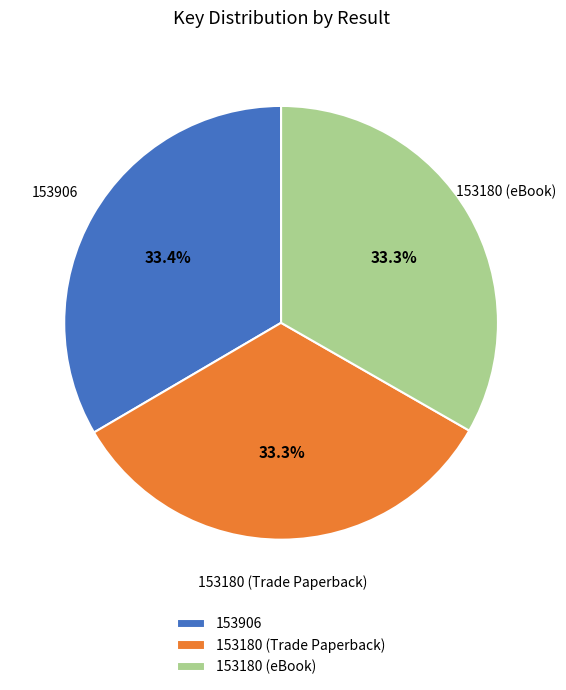

How many slices are in this pie chart?

3